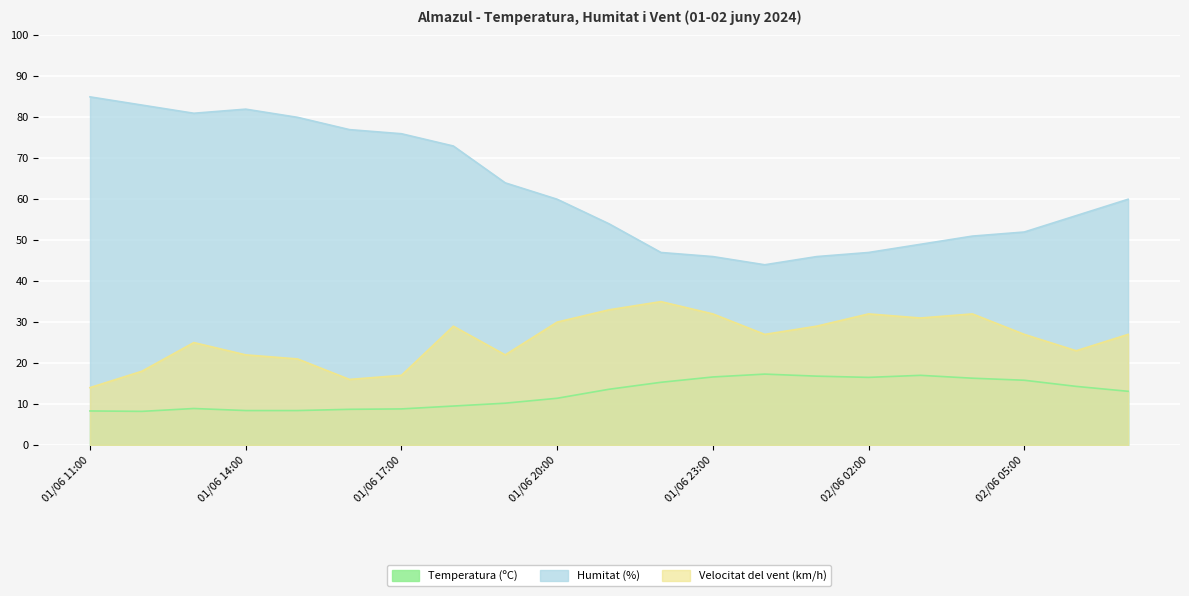

Rank the series by their maximum value, from highest to lowest.

Humitat (%), Velocitat del vent (km/h), Temperatura (ºC)